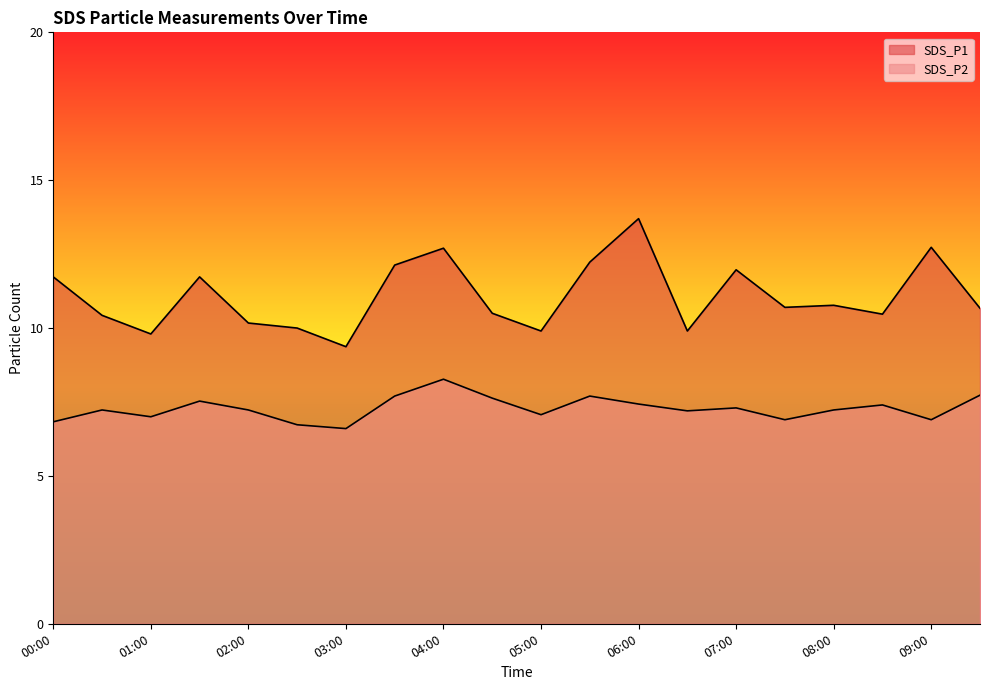

Which label corresponds to the smallest value in the chart?

03:00